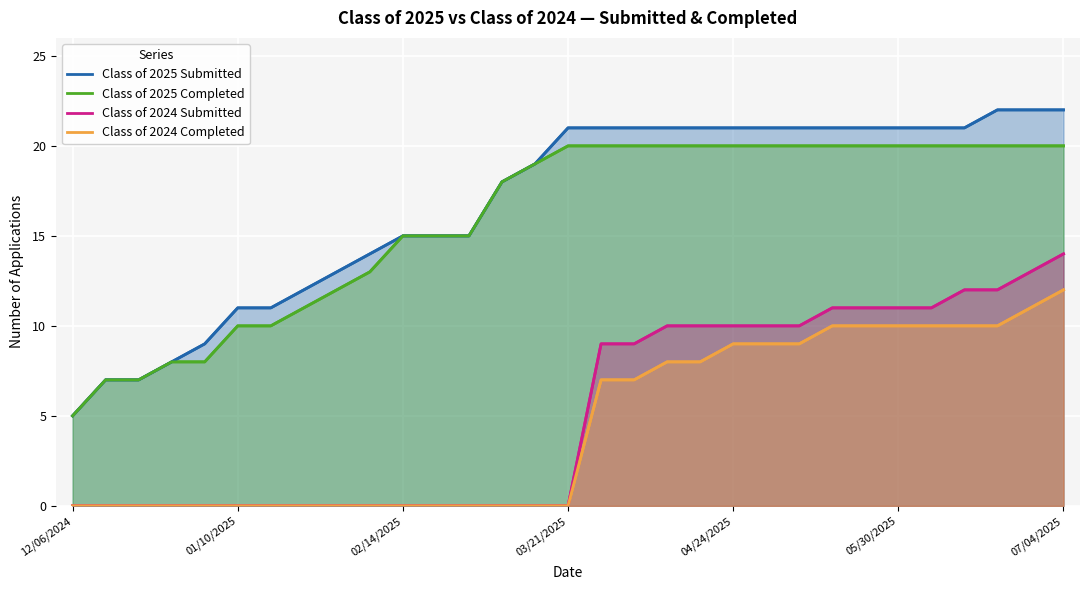

True or false: Class of 2025 Completed and Class of 2024 Completed intersect in this chart.

False